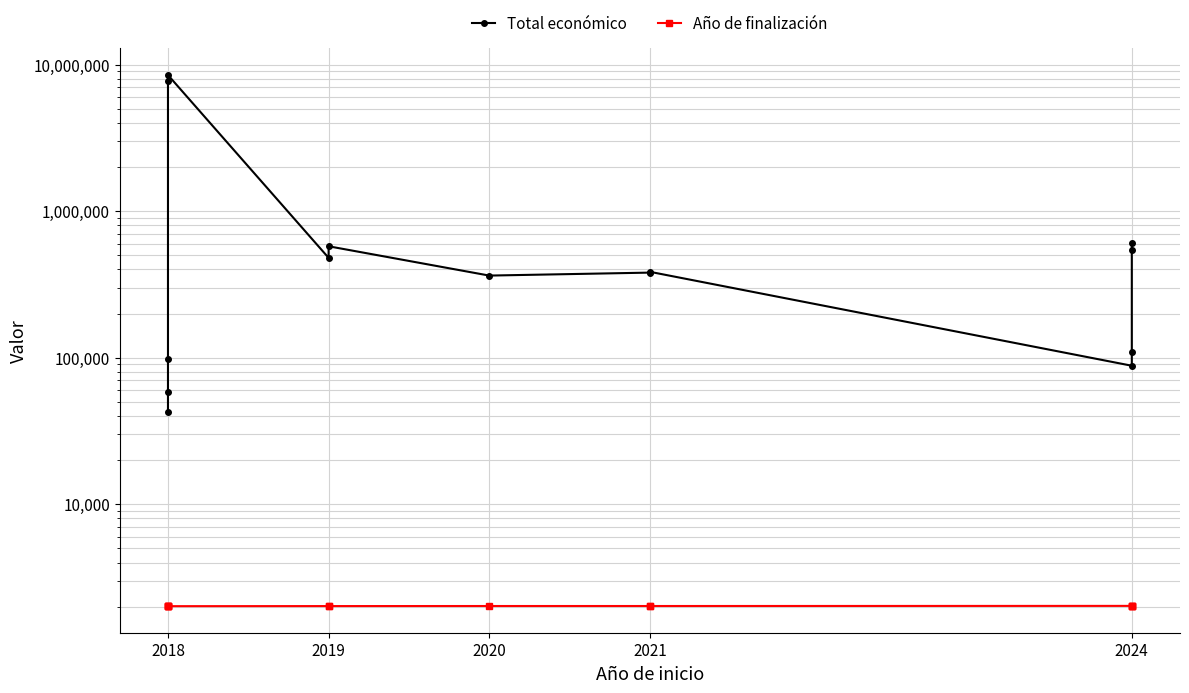

List the series in order of their overall mean, highest first.

Total económico, Año de finalización